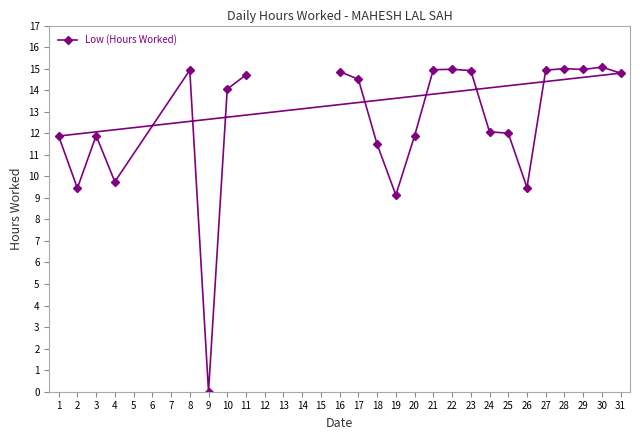

Which category has the lowest value across all series?

9